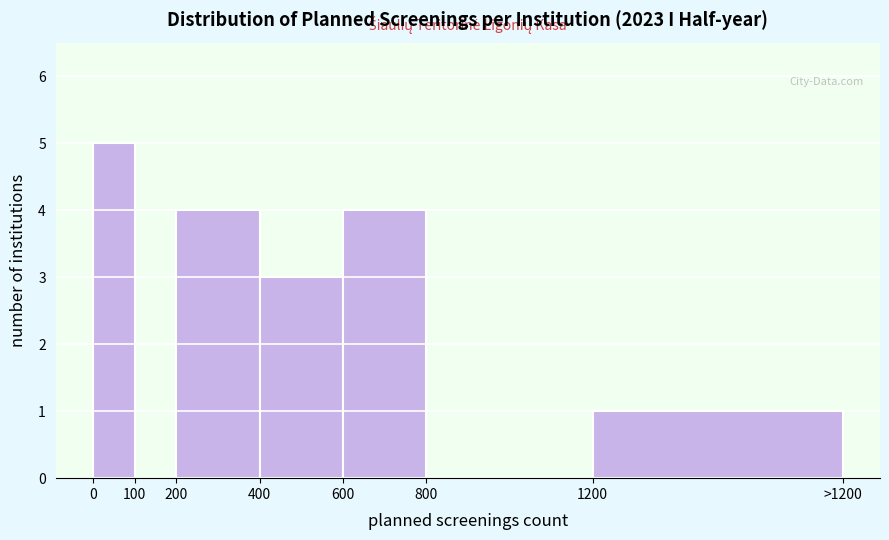

Reading right to left, transcribe all the data shown in this chart.

1200=1	800=0	600=4	400=3	200=4	100=0	0=5